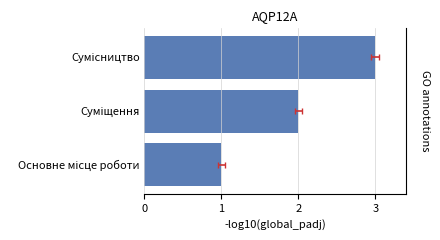

What is the sum of all values?

6